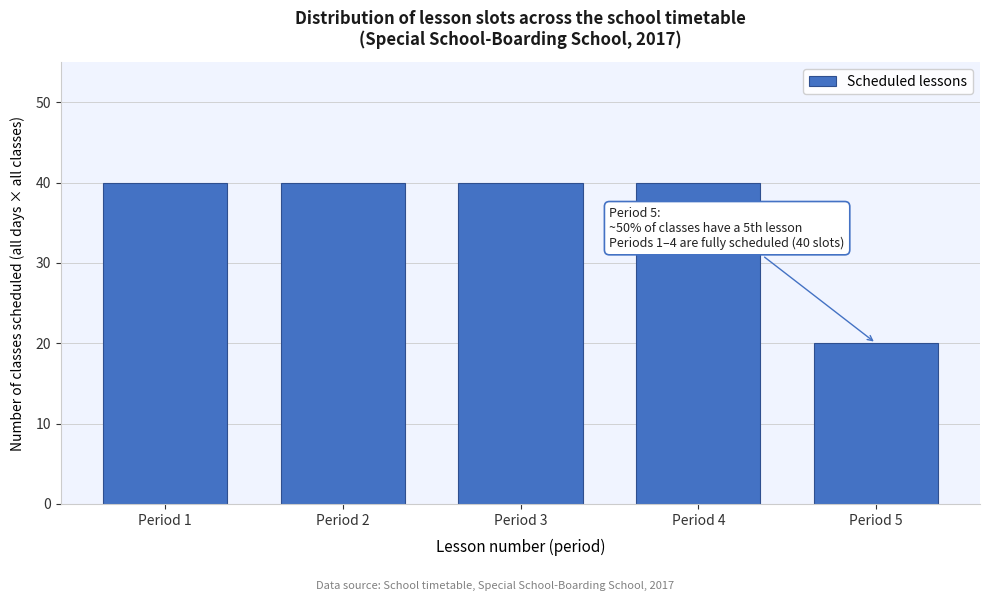

Reading left to right, transcribe all the data shown in this chart.

40	40	40	40	20